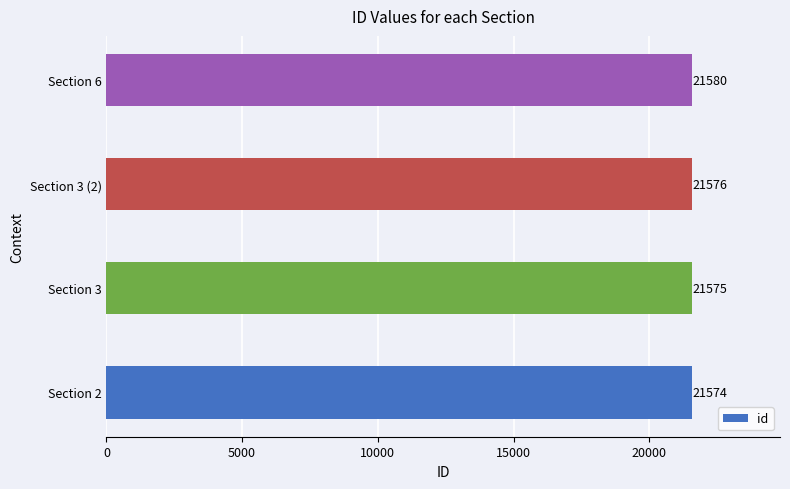

Reading bottom to top, transcribe all the data shown in this chart.

21574	21575	21576	21580